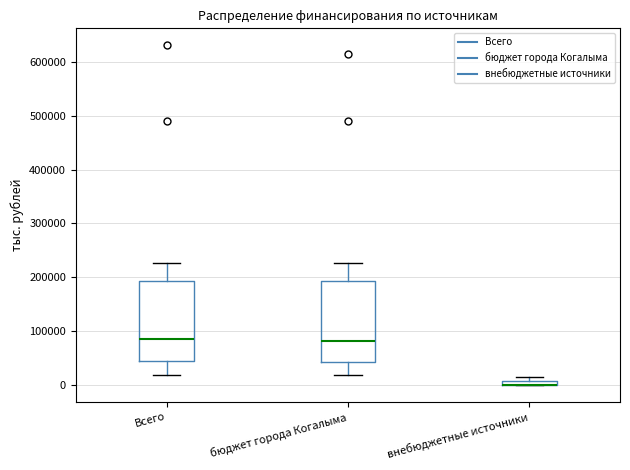

Where is the lower edge of the box for внебюджетные источники on the y-axis? The values are not printed on the chart, so give them approximately, as read against the axis.

0